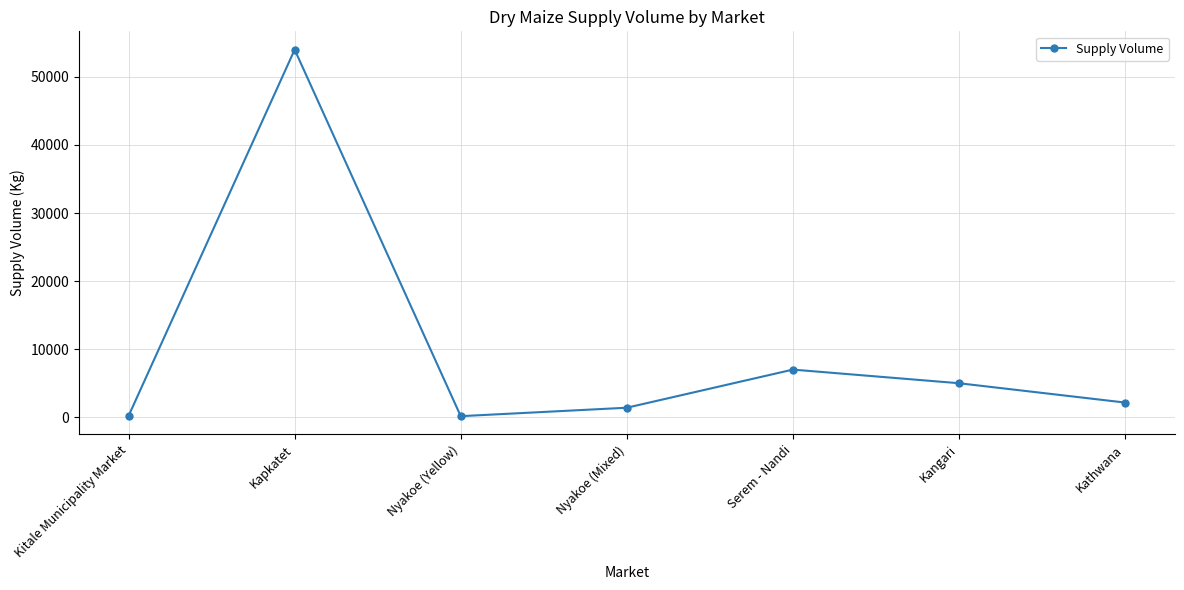

What is the minimum value shown in the chart?

160